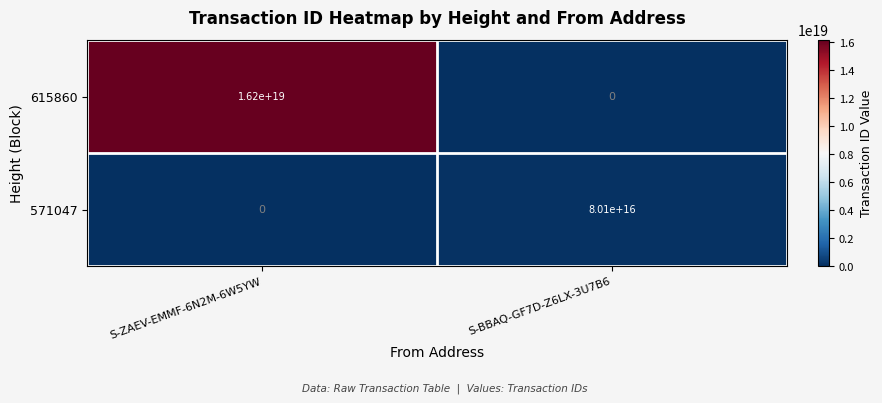

Which series has the largest total across all categories?

615860